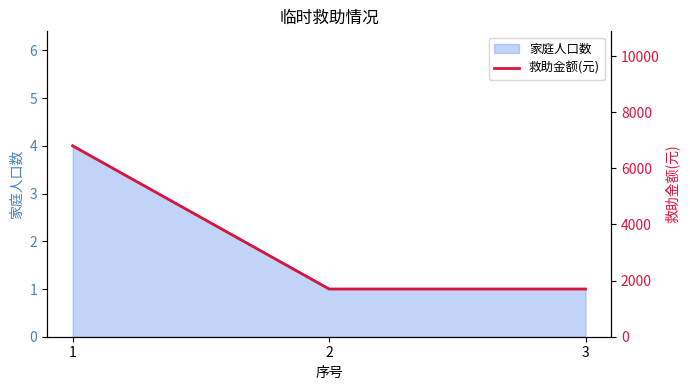

Which label corresponds to the largest value in the chart?

1